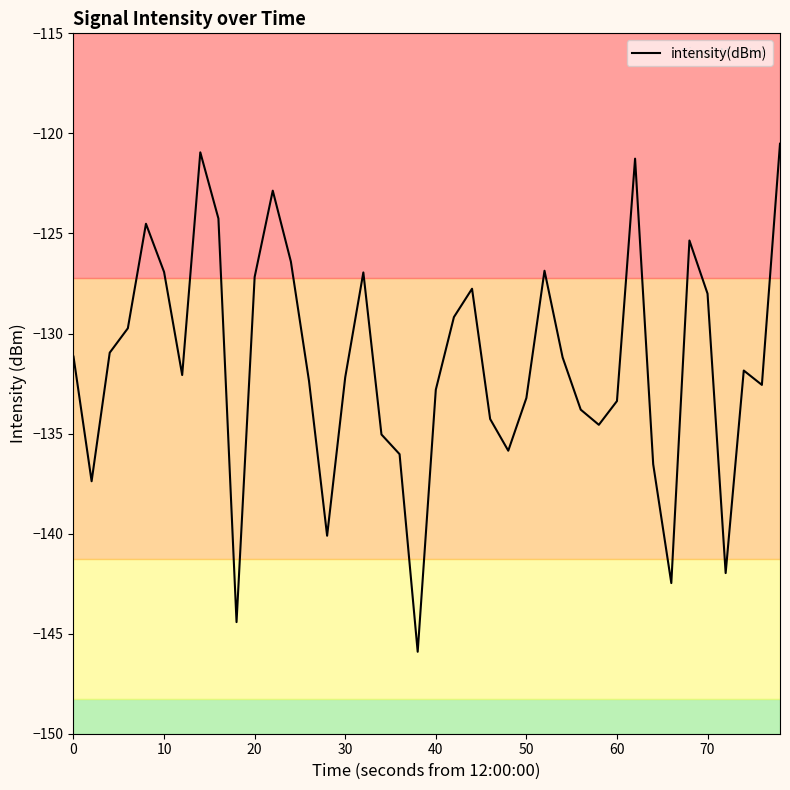

What is the difference between the maximum and minimum values?

25.4